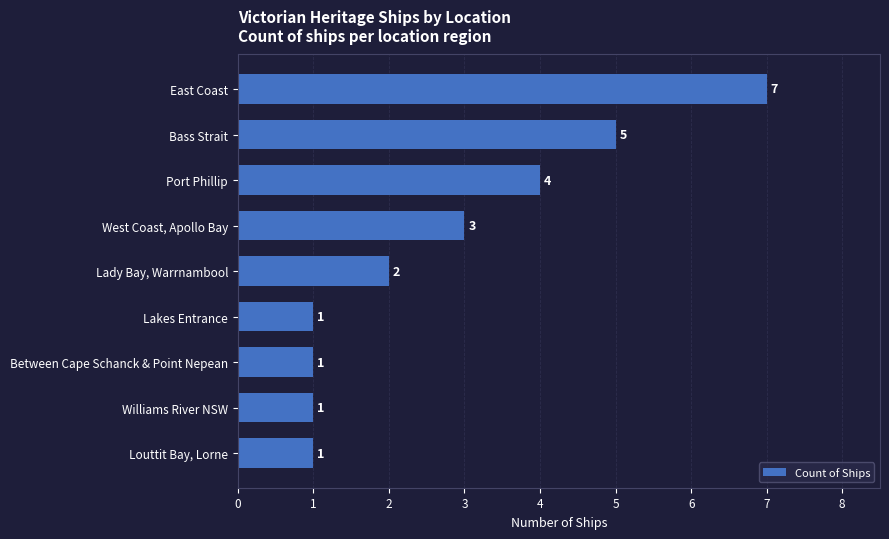

What is the value of the 4th bar from the top?

3